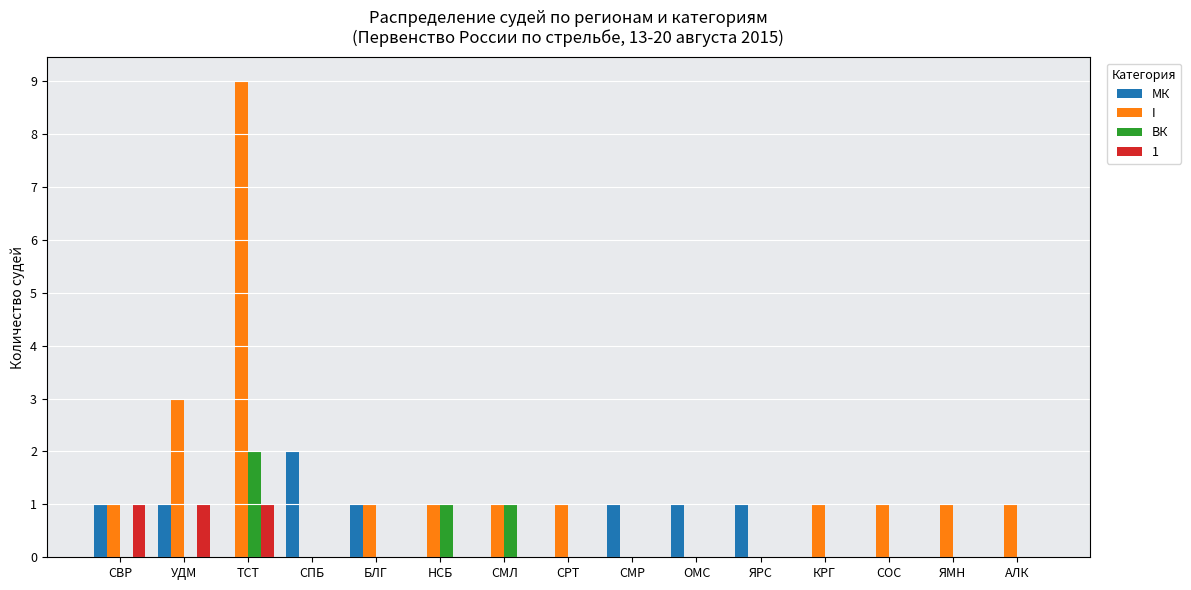

What is the total value across all series at СВР?

3